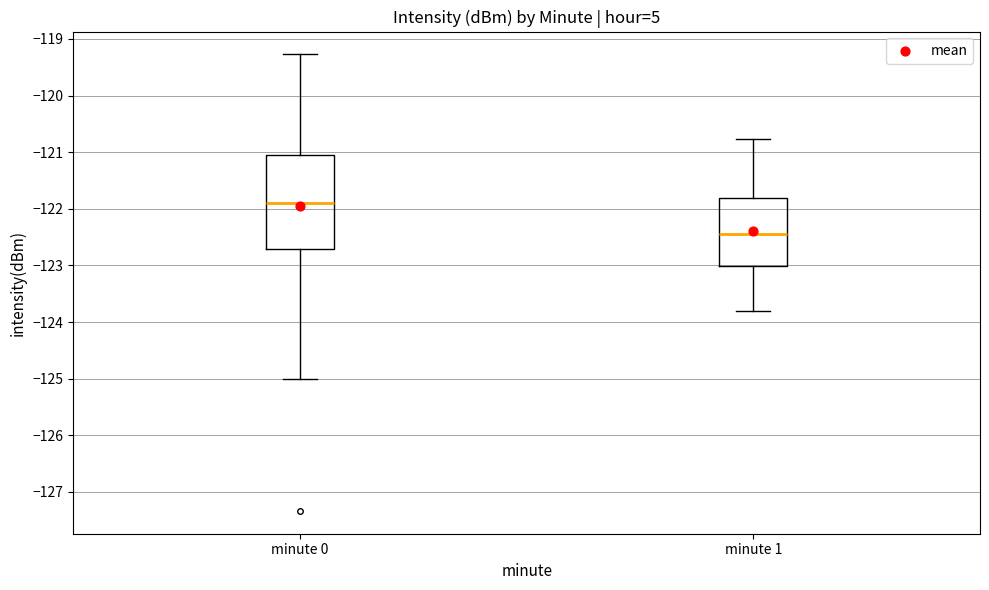

Comparing the boxes themselves (not the whiskers), which one is the tallest?

minute 0